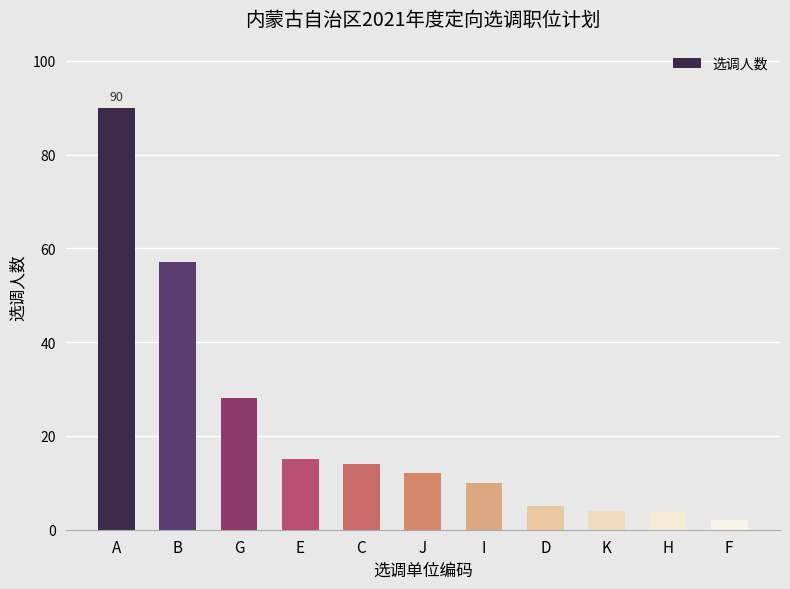

What is the difference between the values at B and F?

55